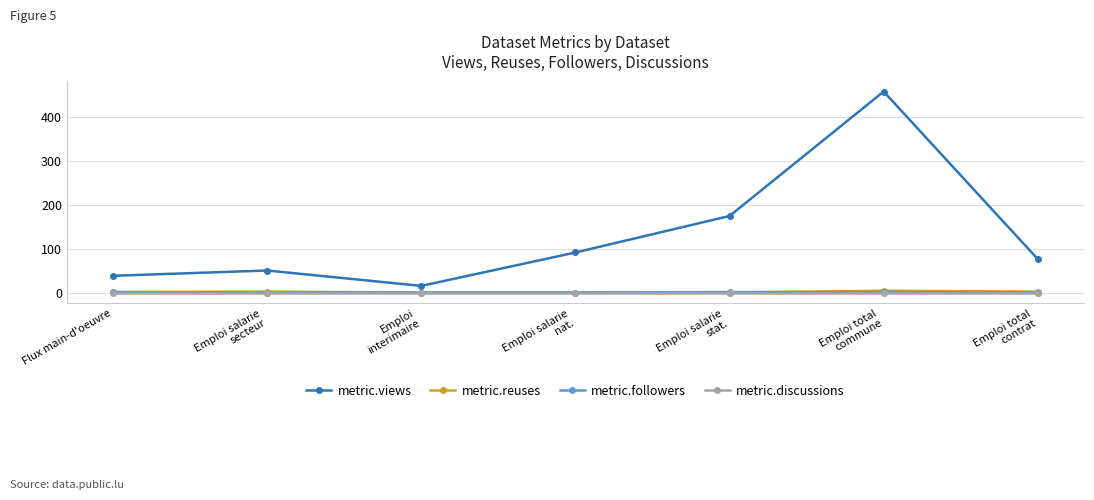

What is the greatest value displayed?

457